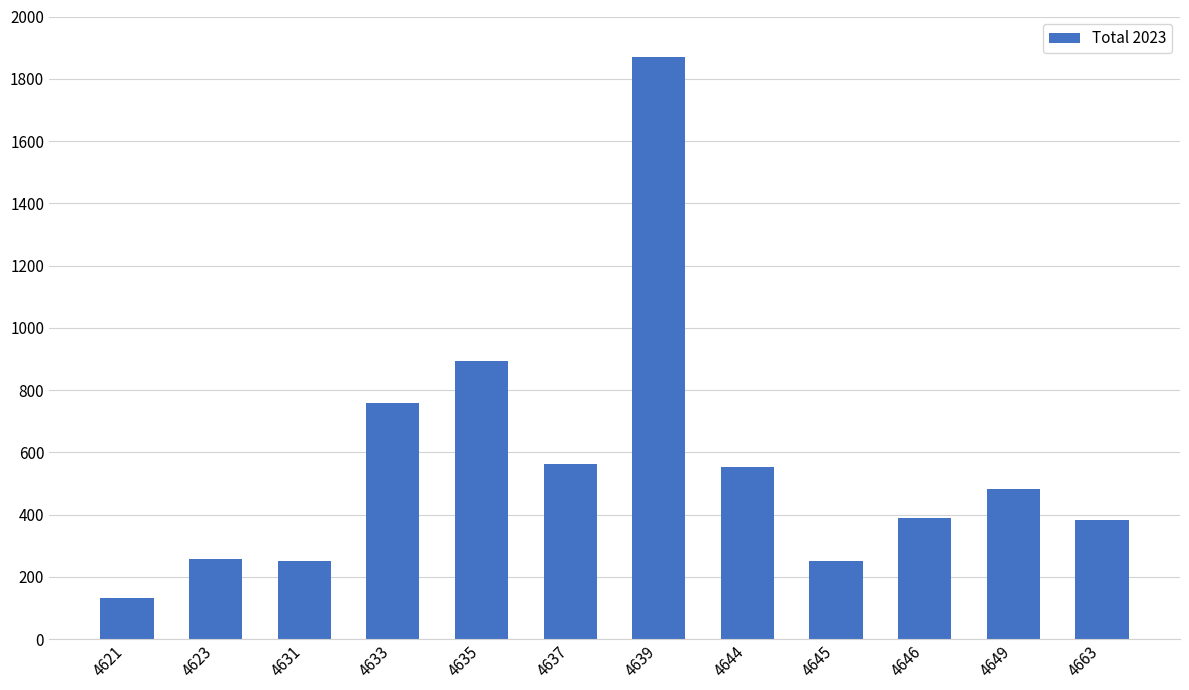

How many bars are there in total?

12